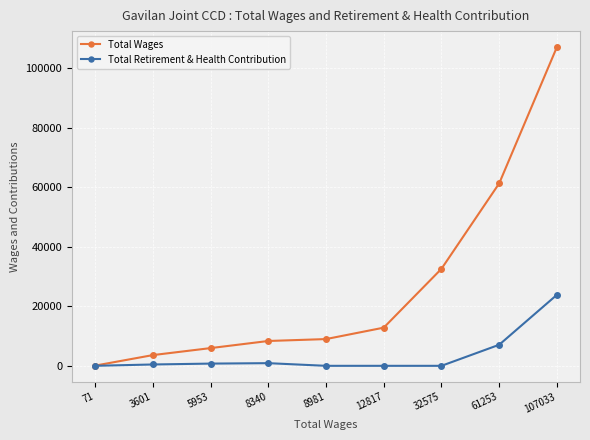

Count the number of categories in the chart.

9